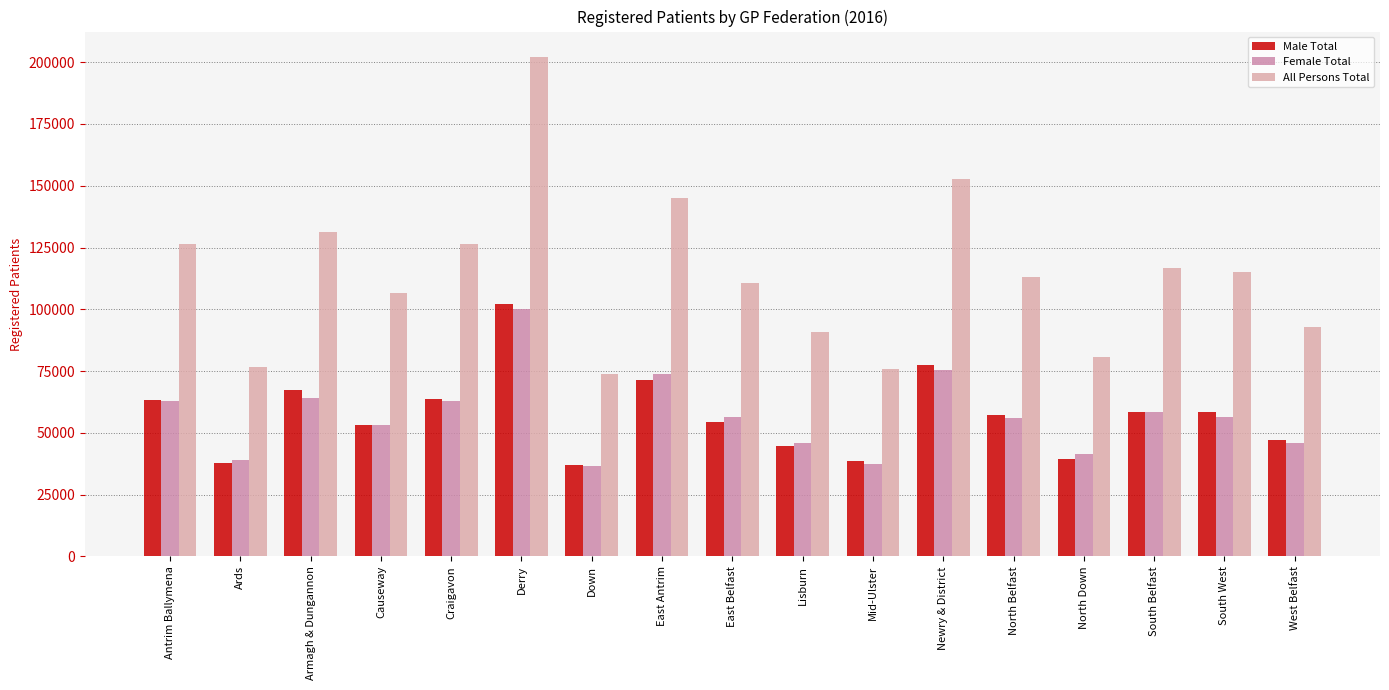

What is the sum of all Male Total values?

972028